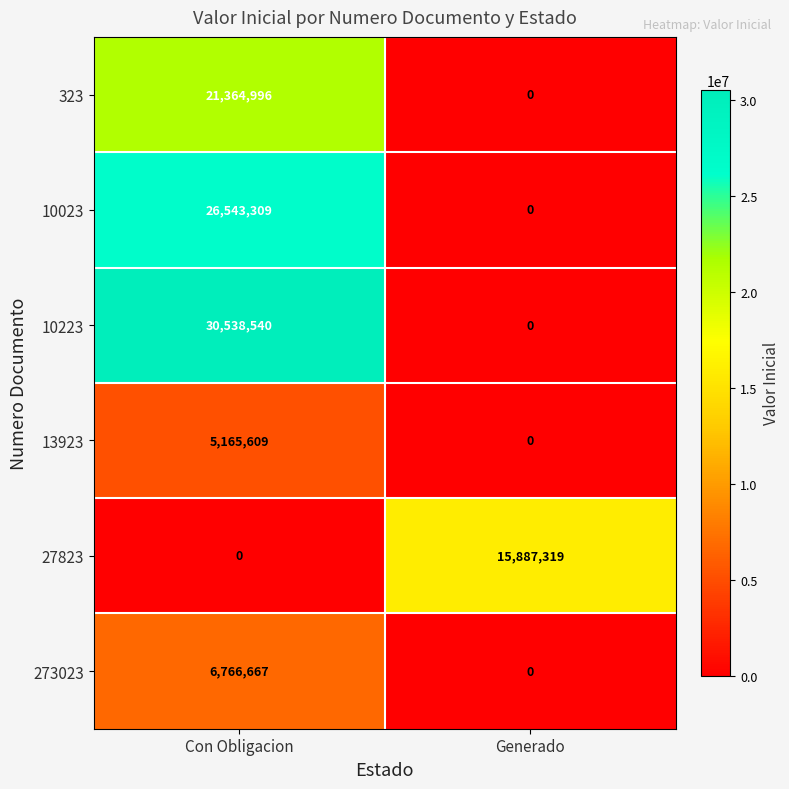

True or false: 323 has a value of 14094990 at Generado.

False